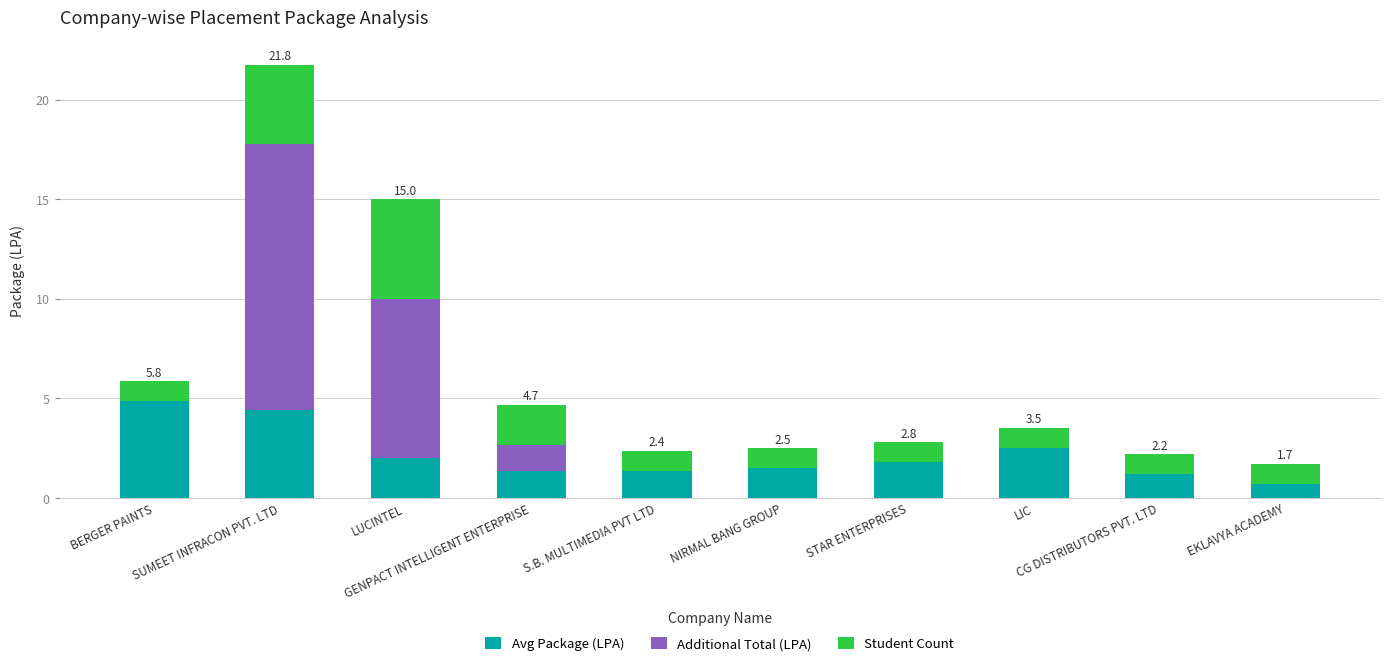

Which series has the largest total across all categories?

Additional Total (LPA)